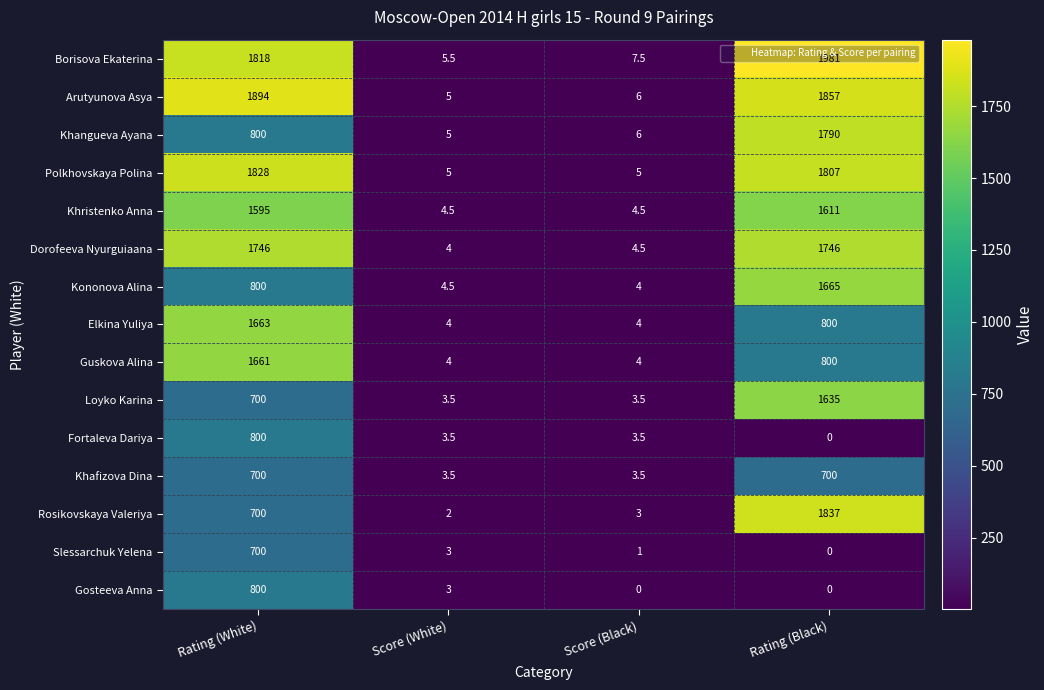

What is the approximate value of Polkhovskaya Polina at Score (Black)?

5.0